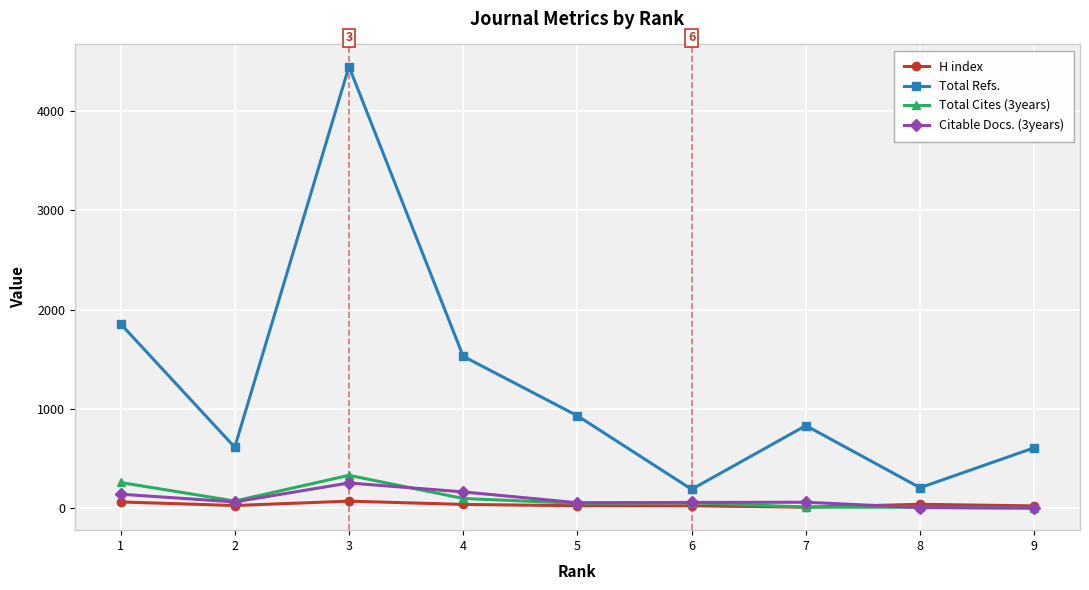

What is the value of the Total Cites (3years) point at the 7th from the left?

10